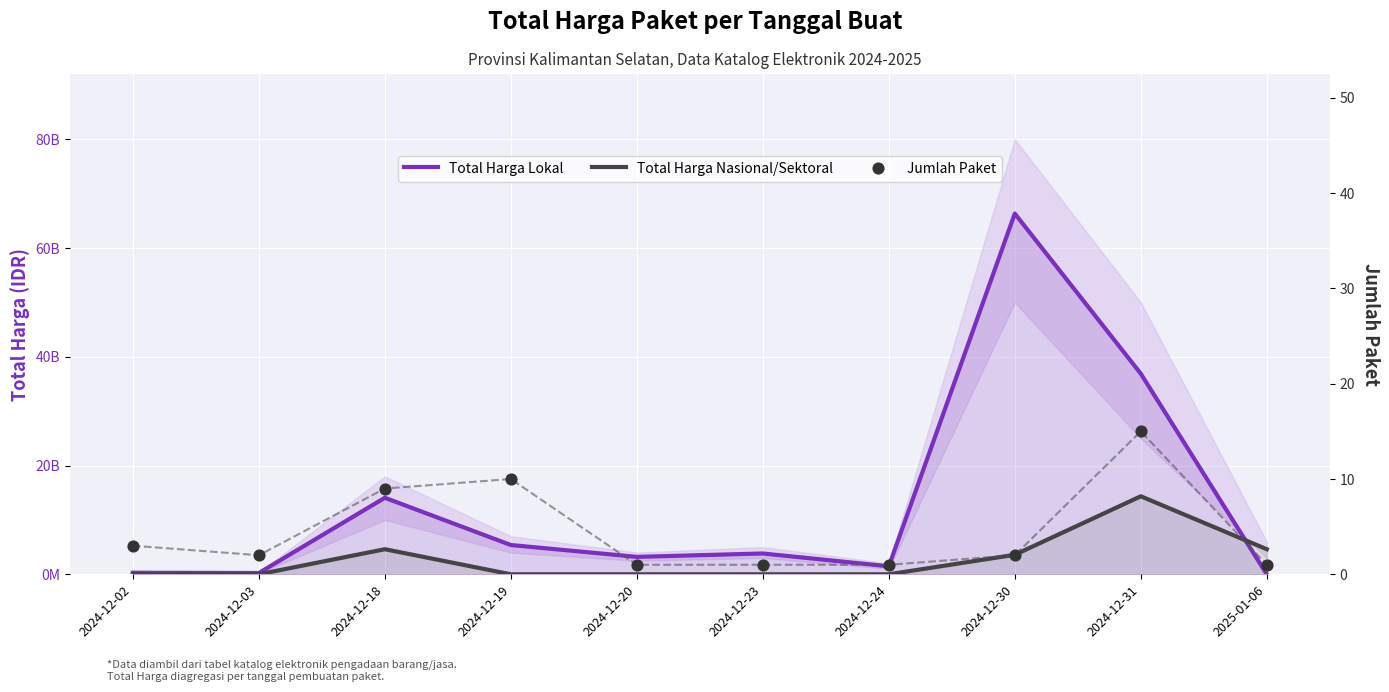

Is the value of Total Harga Nasional/Sektoral at 2024-12-02 greater than the value of Jumlah Paket at 2024-12-23?

No